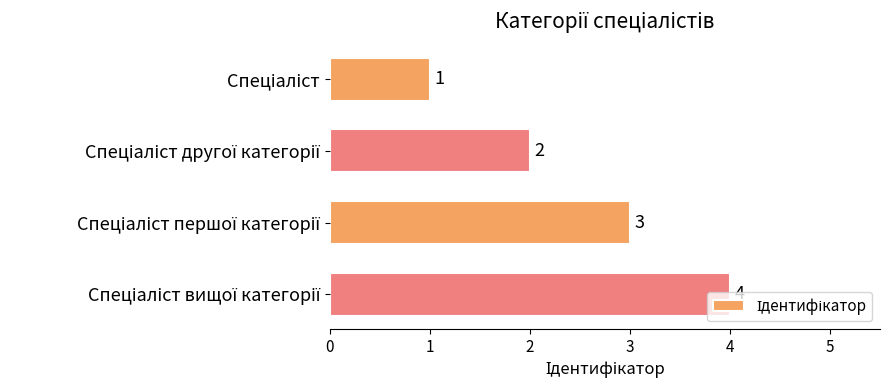

How many data points are less than 3?

2